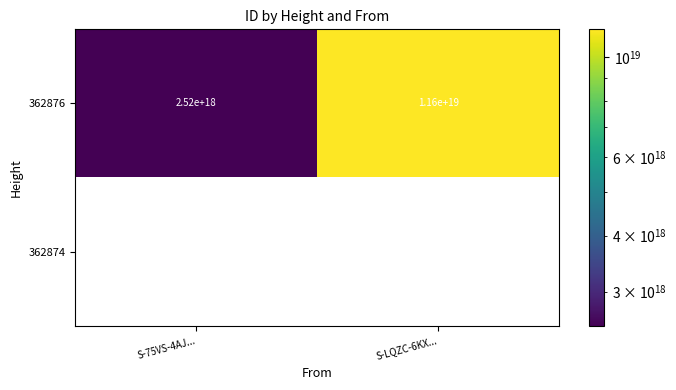

How many series are shown in this chart?

2